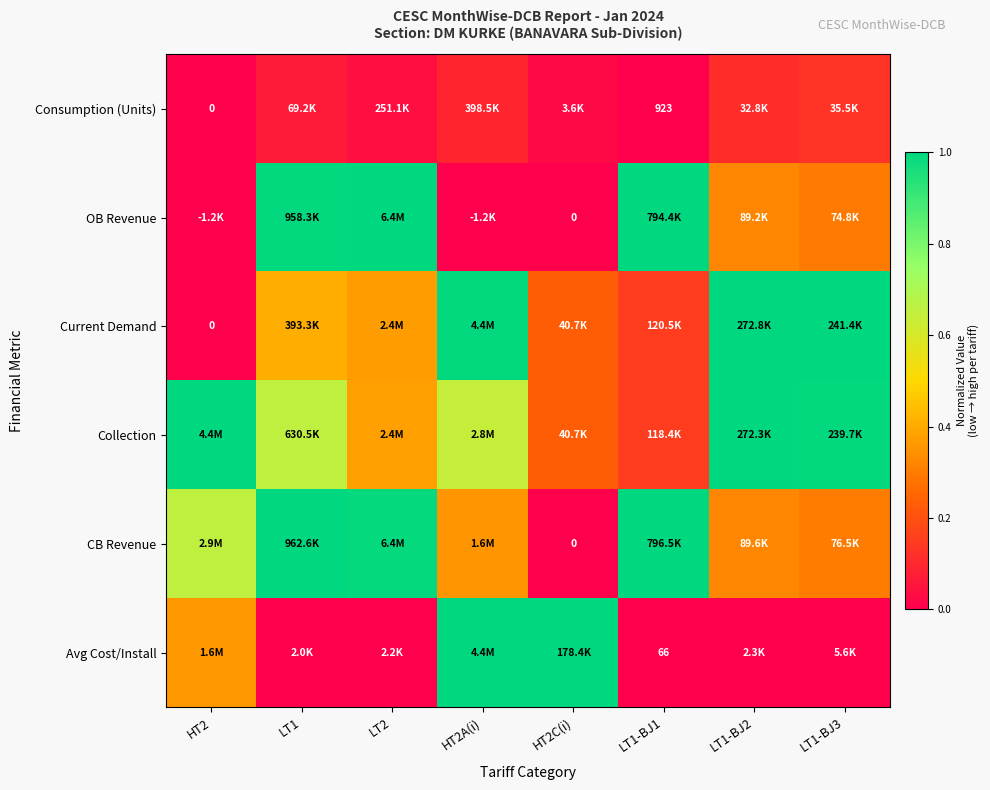

Between LT1-BJ1 and HT2C(i), which is larger?

HT2C(i)